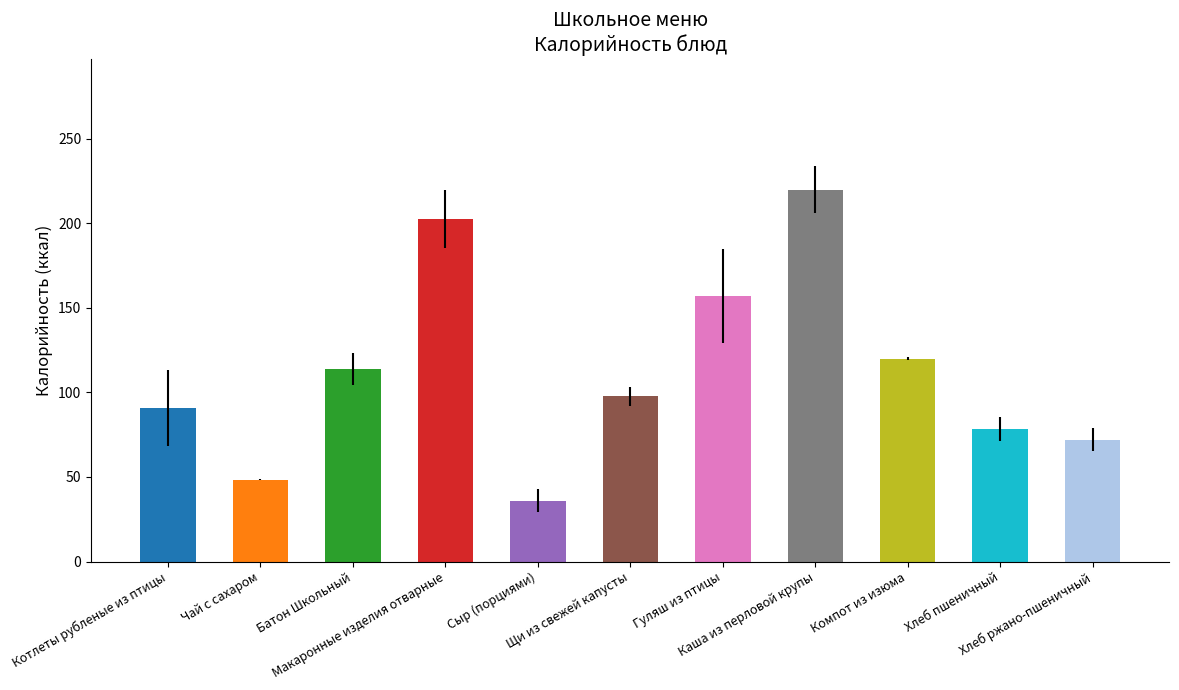

What is the difference between the maximum and second lowest values?

171.5